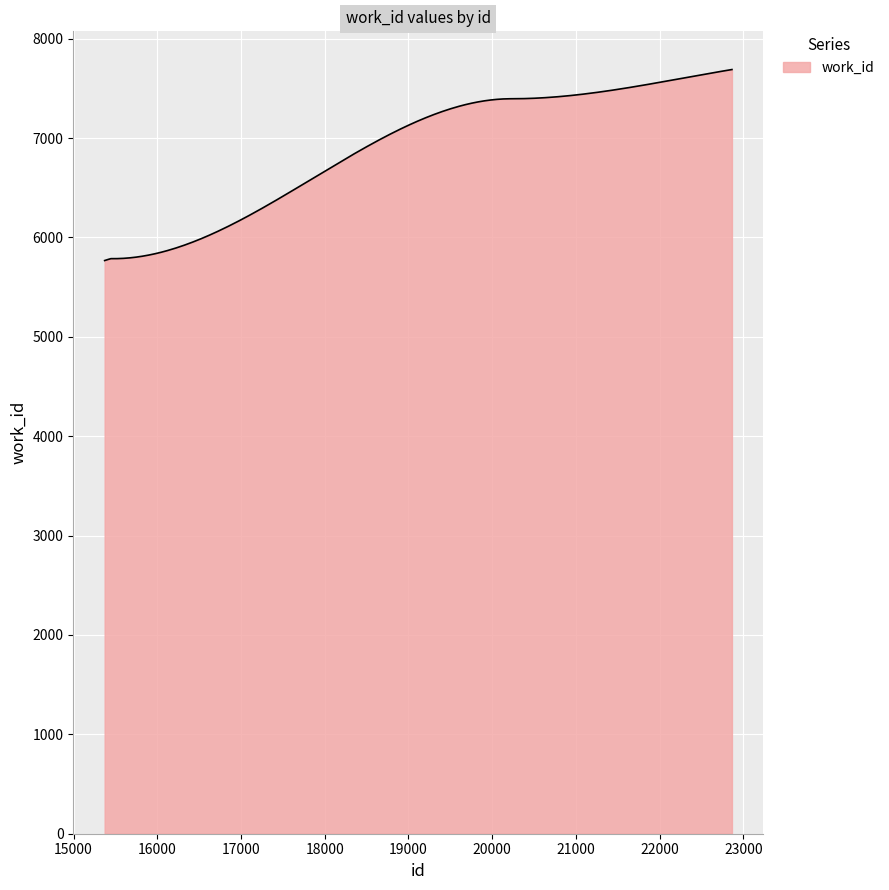

Count the number of data series in this chart.

1